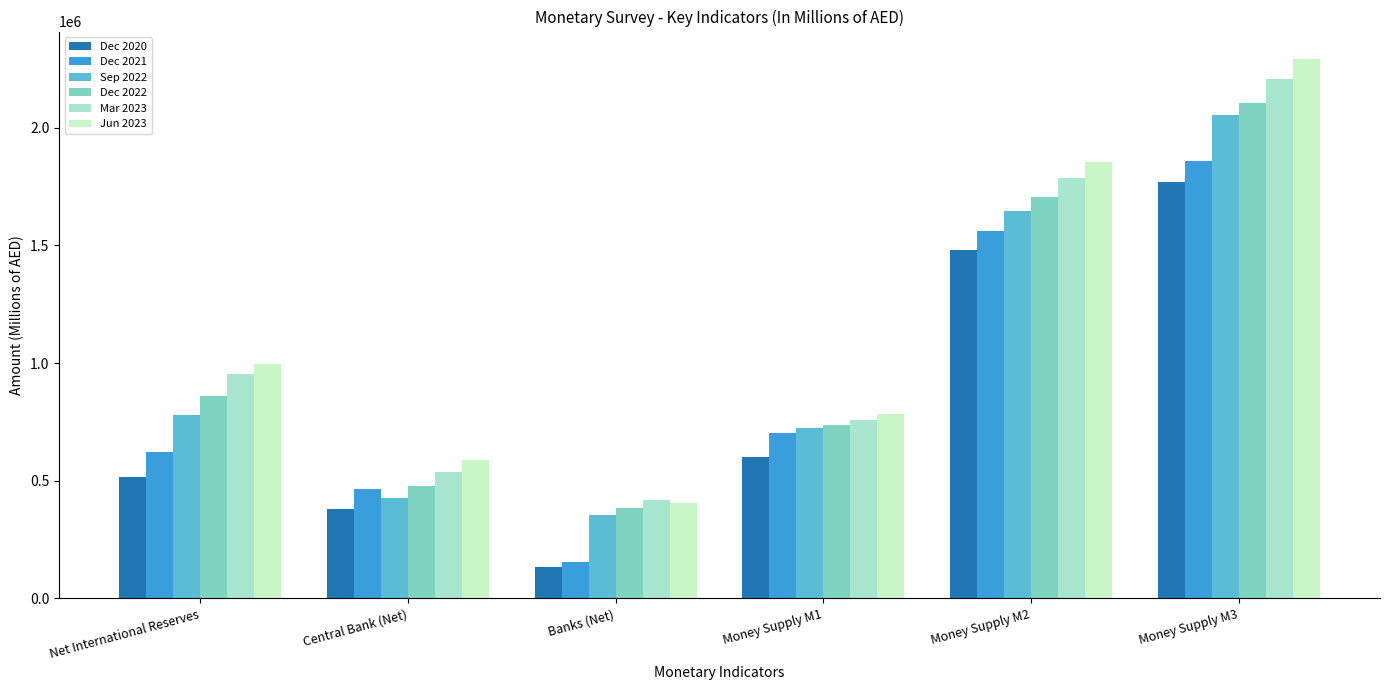

What is the value of the Dec 2021 bar at the 1st from the left?

620848